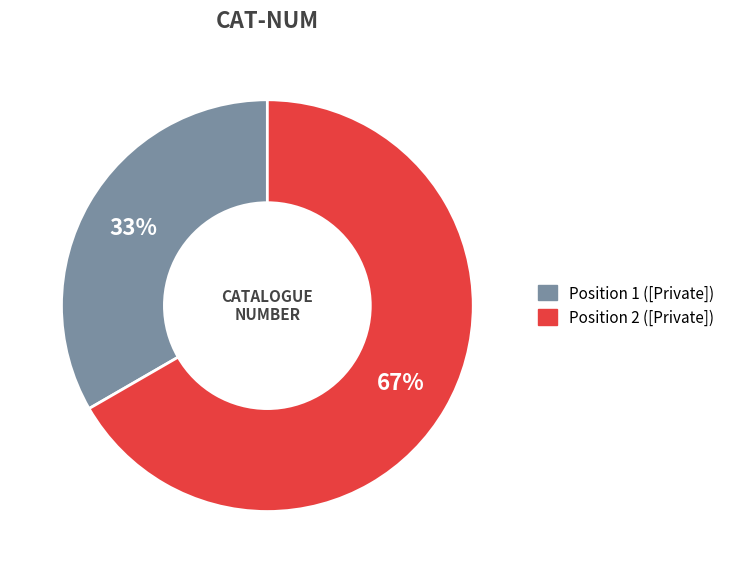

To the nearest percent, what is the average slice percentage?

50%